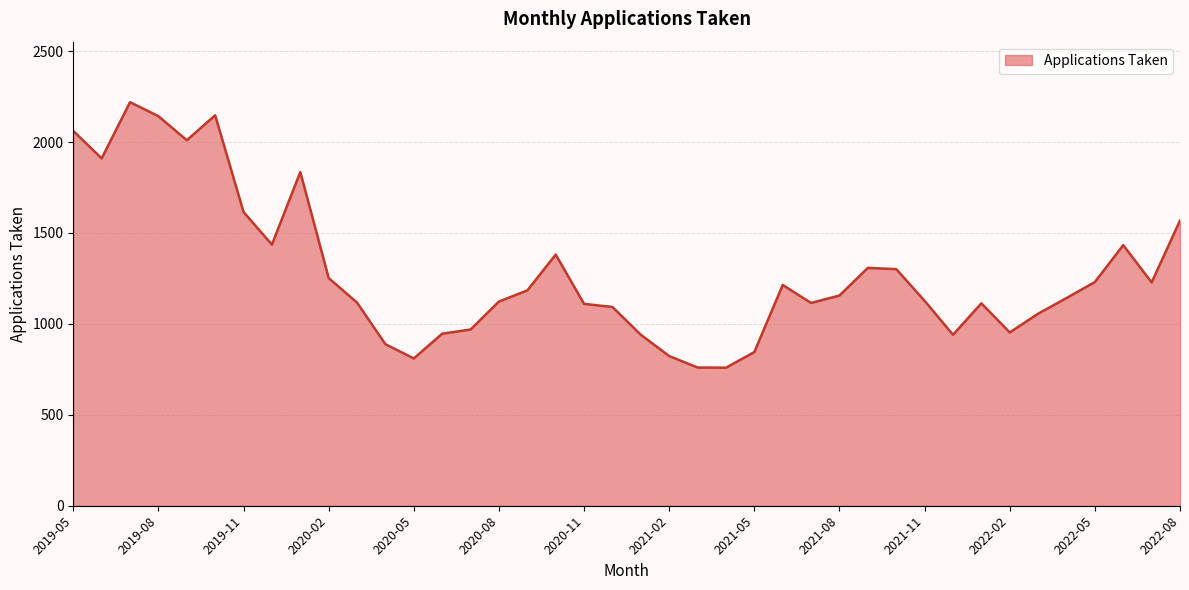

What is the maximum value shown in the chart?

2219